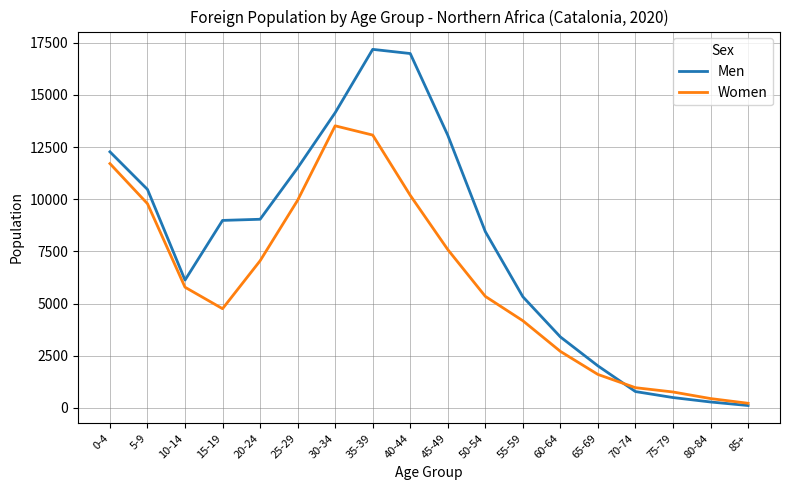

What is the maximum value shown in the chart?

17179